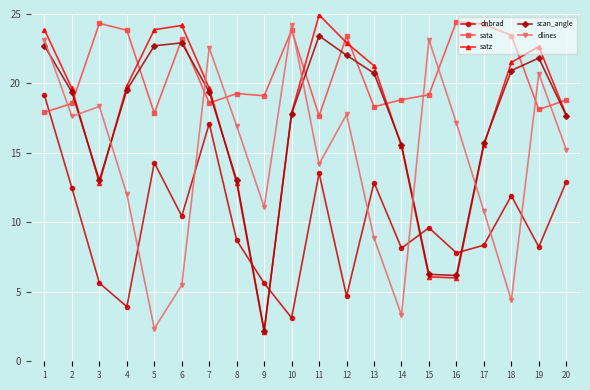

What is the value of the scan_angle point at the 16th from the left?

6.2